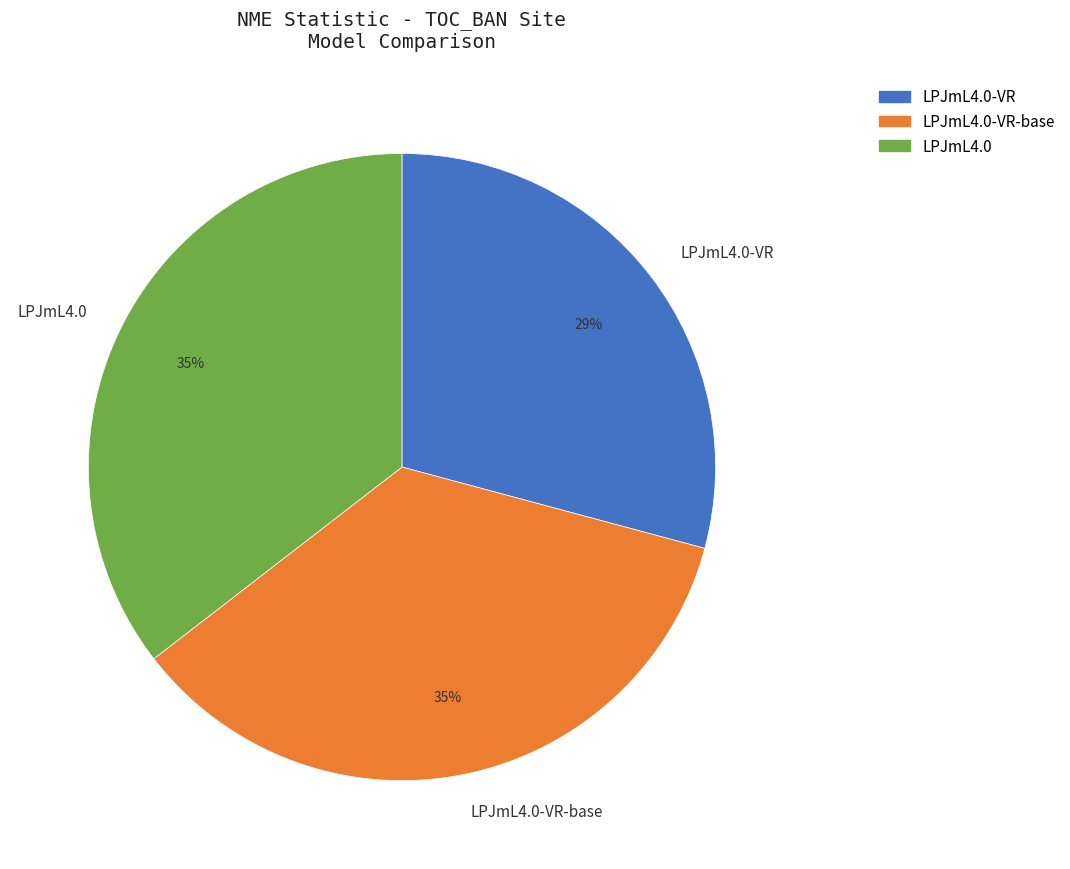

Between LPJmL4.0 and LPJmL4.0-VR, which is larger?

LPJmL4.0